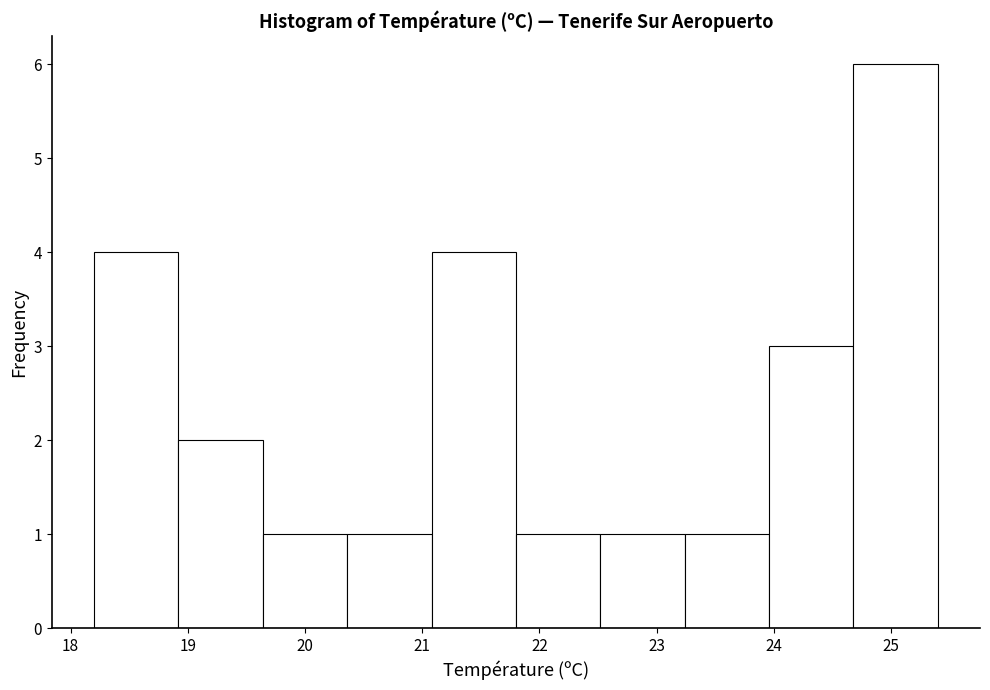

How tall is the bar that spans 18.92 to 19.64 on the x-axis? Neither the bar edges nor the heights are printed on the chart, so give them approximately, as read against the axes.

2